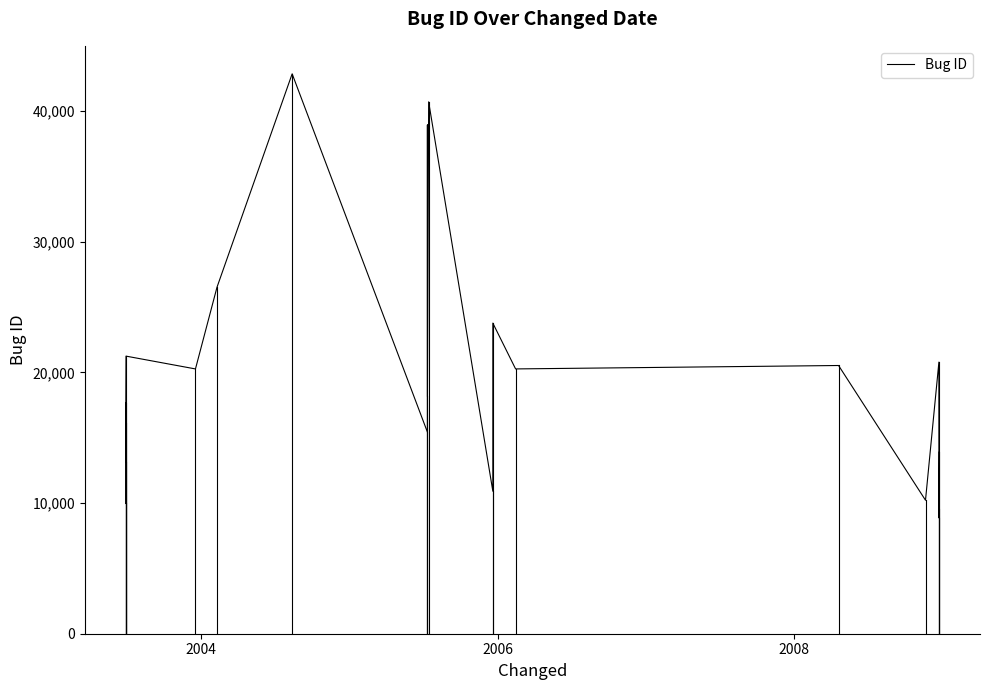

Where is the first local maximum?

2004